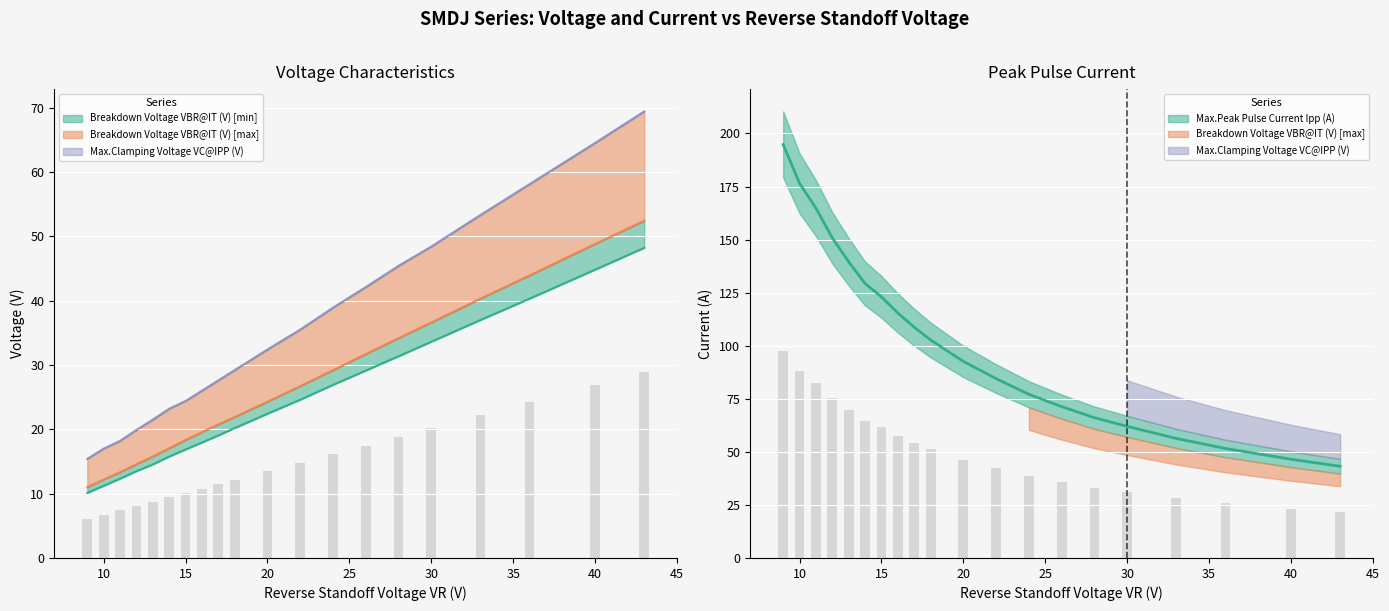

Is the value of Max.Clamping Voltage VC@IPP (V) at 11 greater than the value of Breakdown Voltage VBR@IT (V) [max] at 14?

Yes